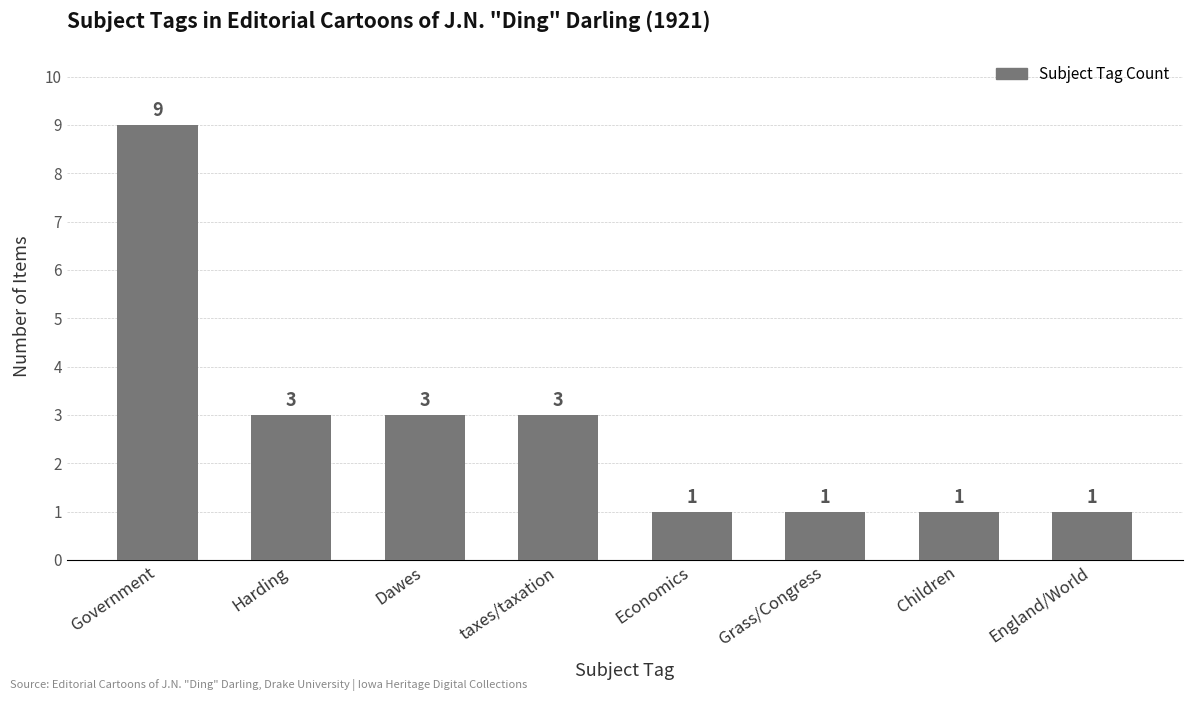

What is the maximum value shown in the chart?

9